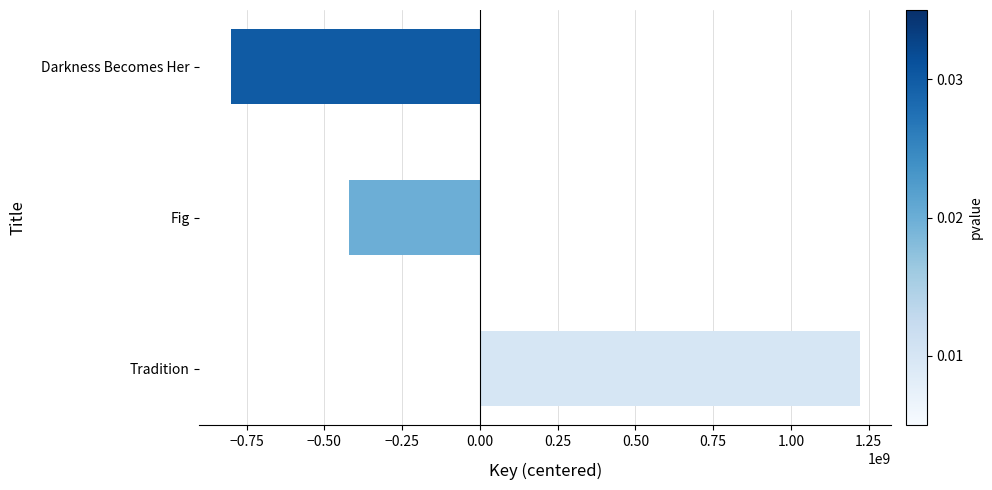

What is the difference between the values at Darkness Becomes Her and Fig?

381301789.0